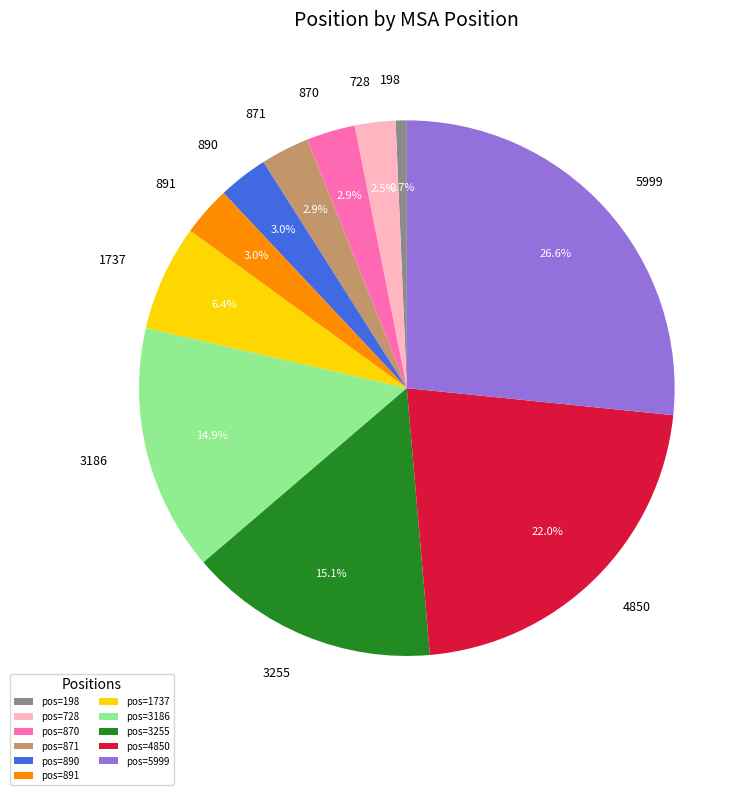

To the nearest percent, what percentage of the pie is 871?

3%